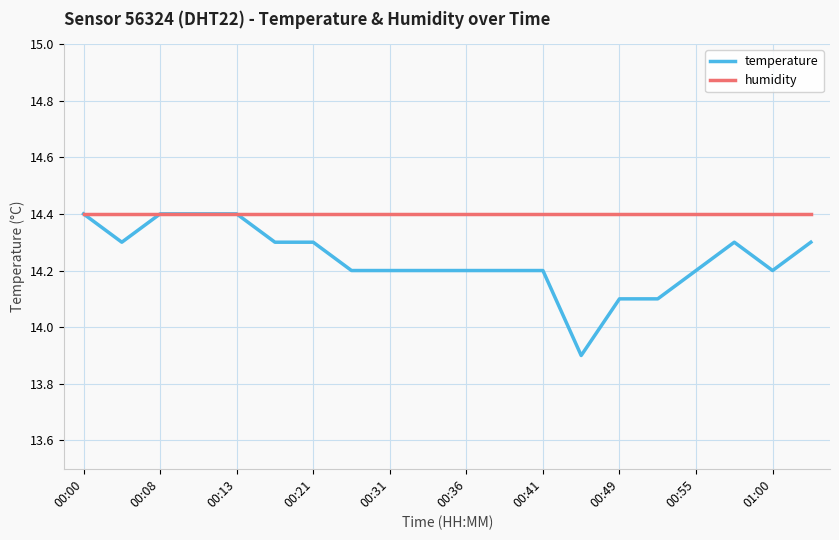

List the series in order of their overall mean, highest first.

humidity, temperature